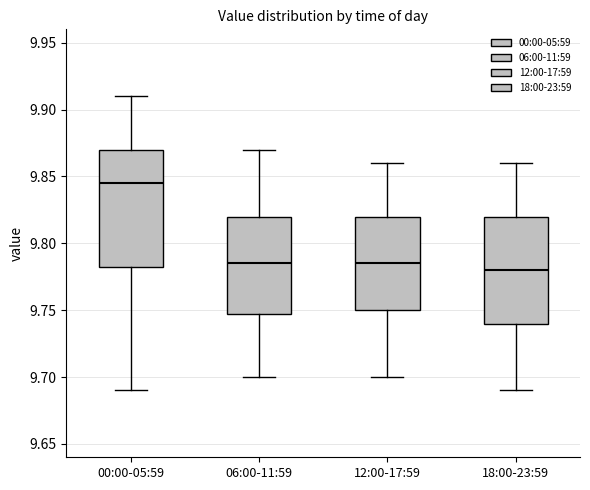

Comparing the boxes themselves (not the whiskers), which one is the tallest?

00:00-05:59